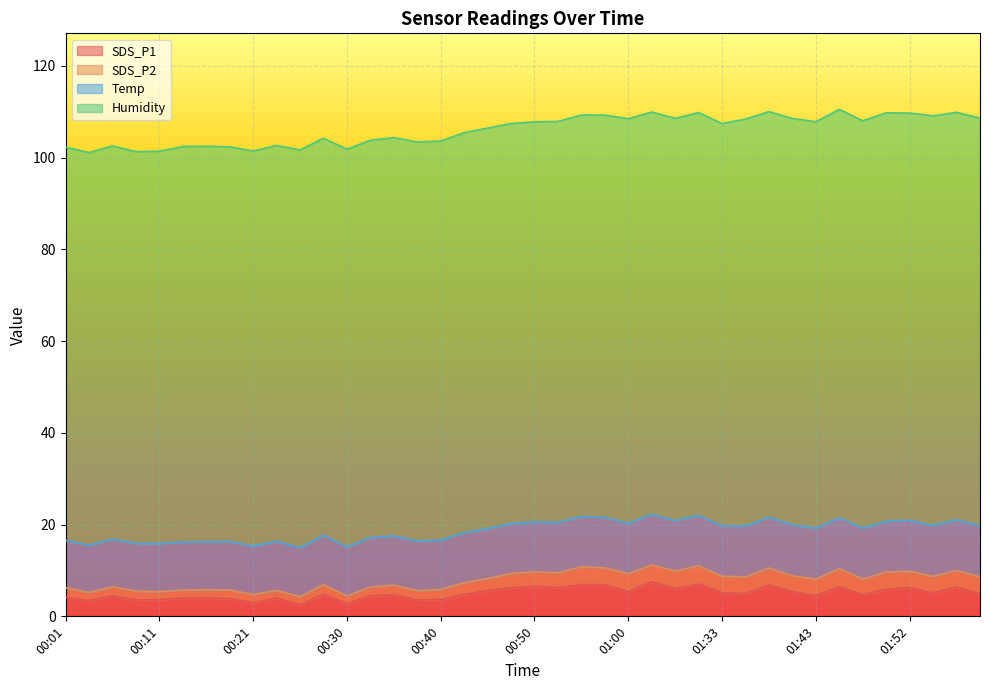

True or false: Temp and SDS_P1 intersect in this chart.

False